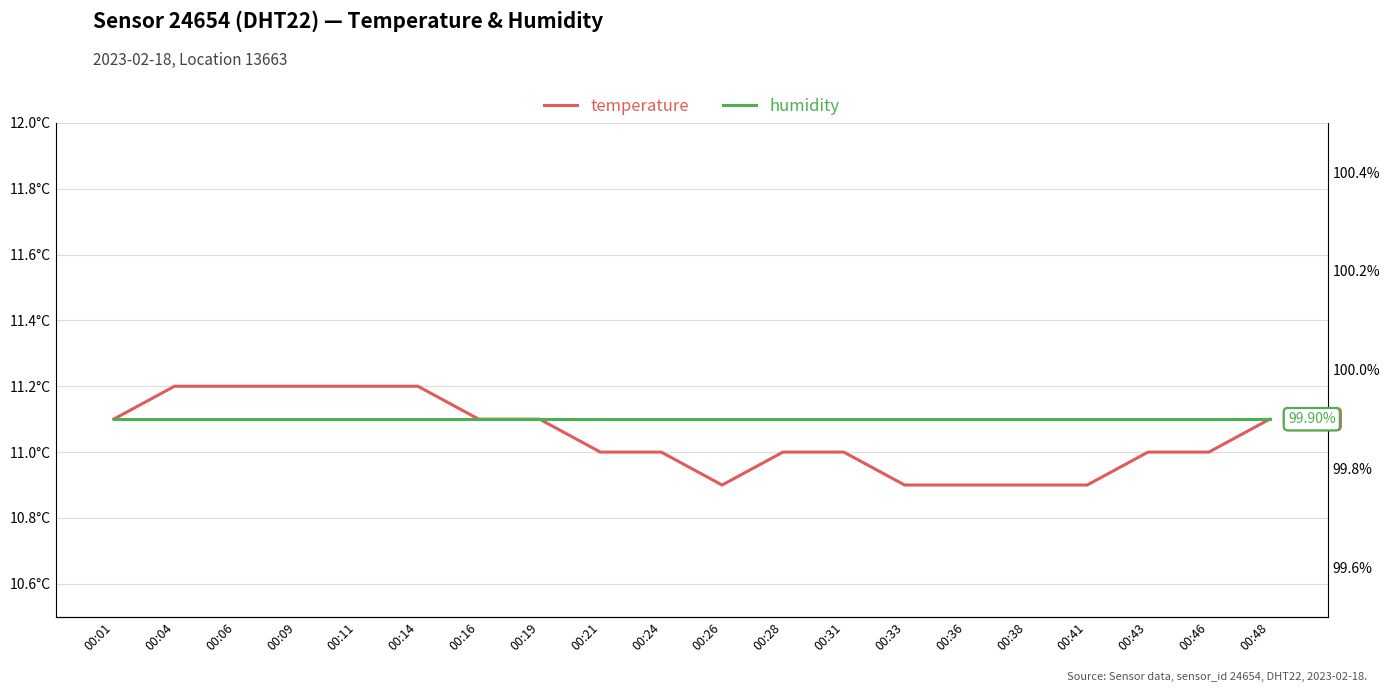

At which category does temperature reach its first local valley?

00:26